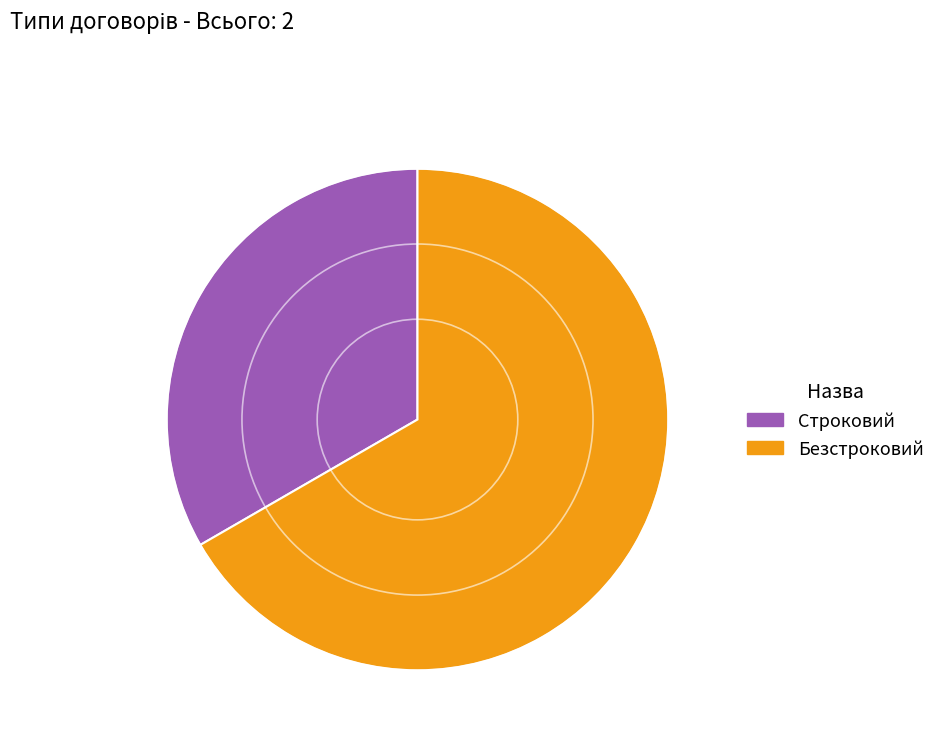

Is there a majority slice in this chart?

Yes